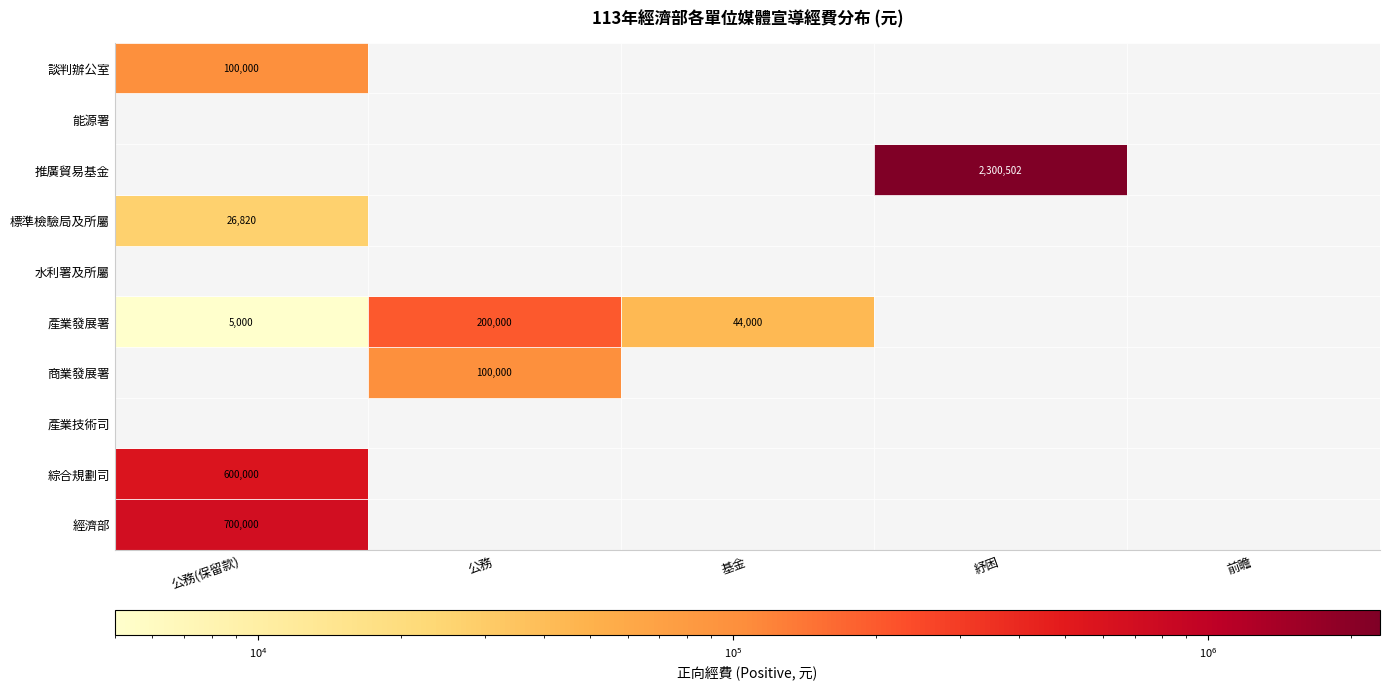

What is the difference between the highest and lowest values at 0?

700000